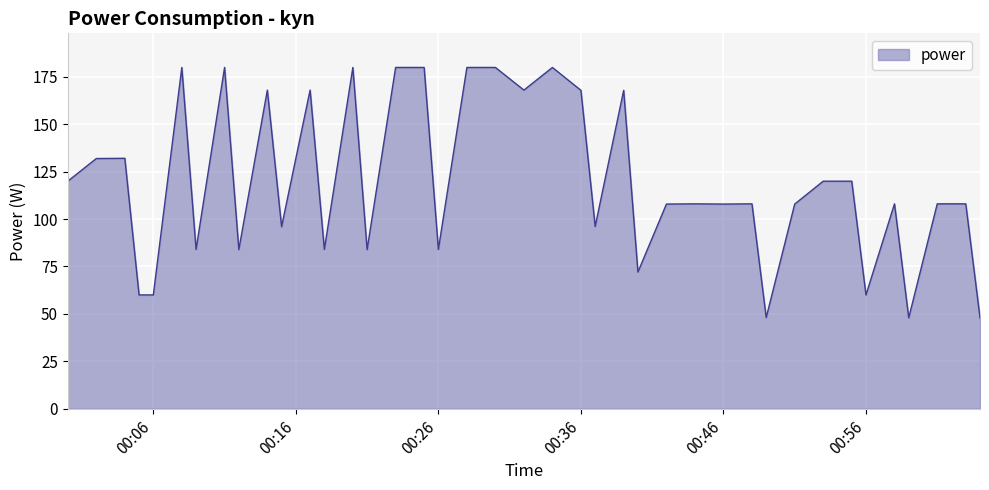

What is the maximum value shown in the chart?

180.0